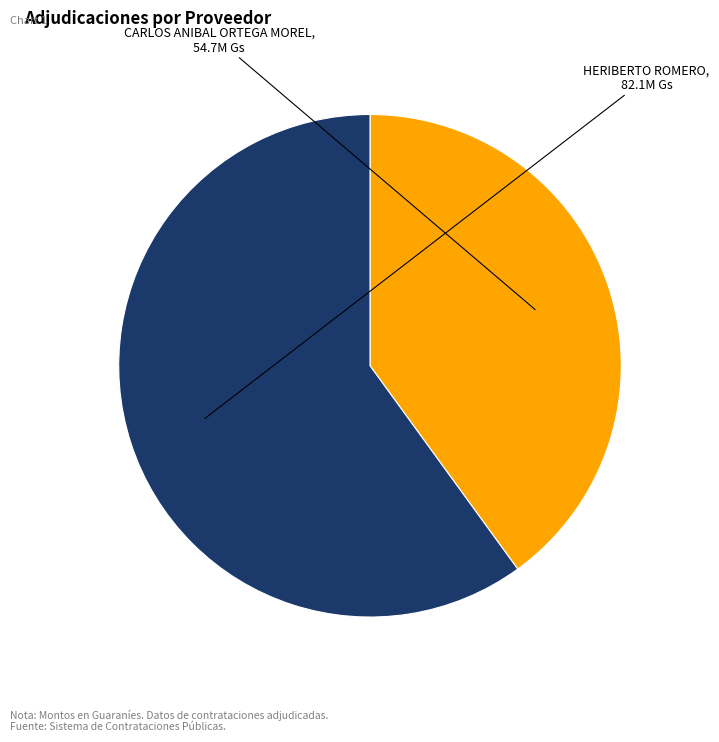

Which has a higher value, HERIBERTO ROMERO or CARLOS ANIBAL ORTEGA MOREL?

HERIBERTO ROMERO